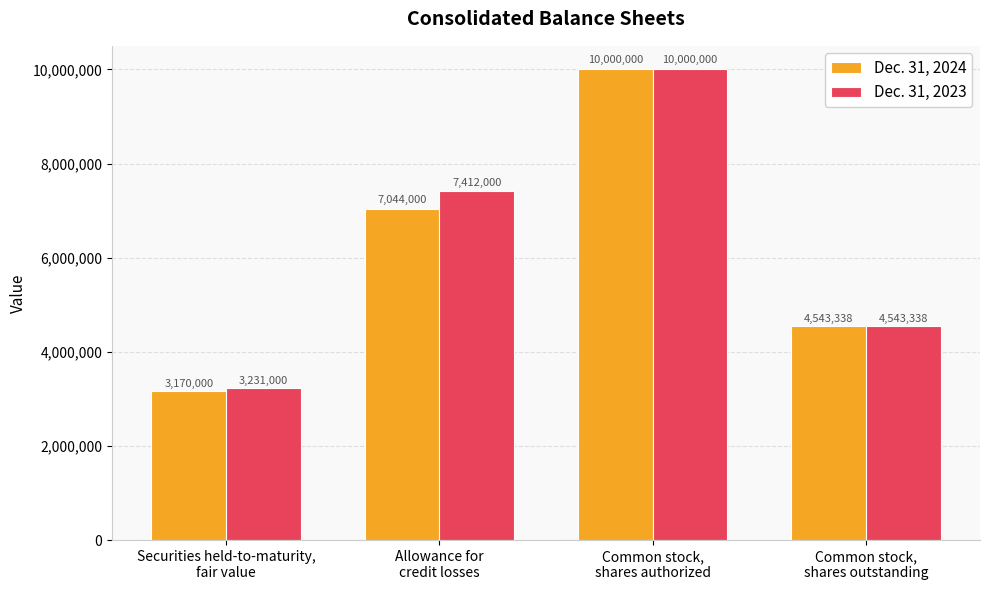

What is the lowest value of the Dec. 31, 2024 series?

3170000